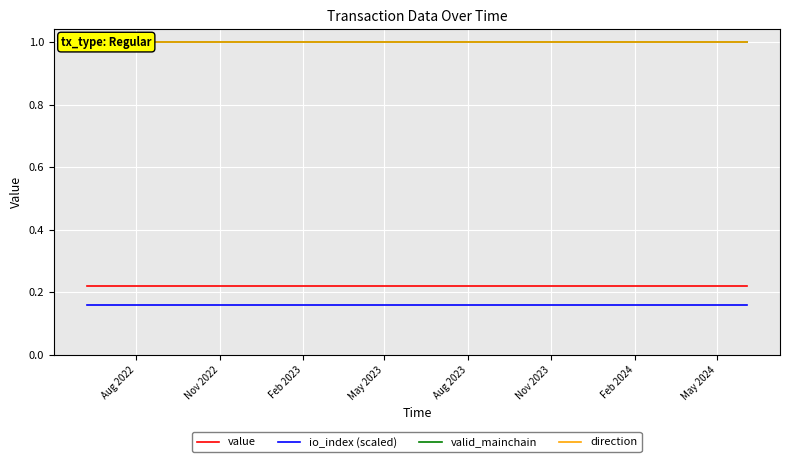

True or false: valid_mainchain and io_index (scaled) cross at least once.

False